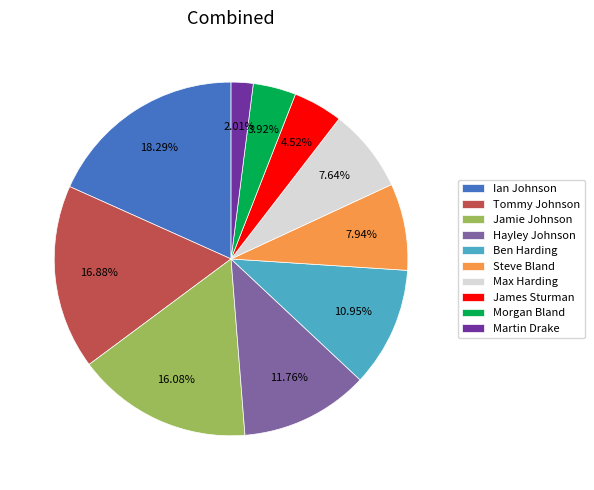

Between Ben Harding and Tommy Johnson, which is larger?

Tommy Johnson